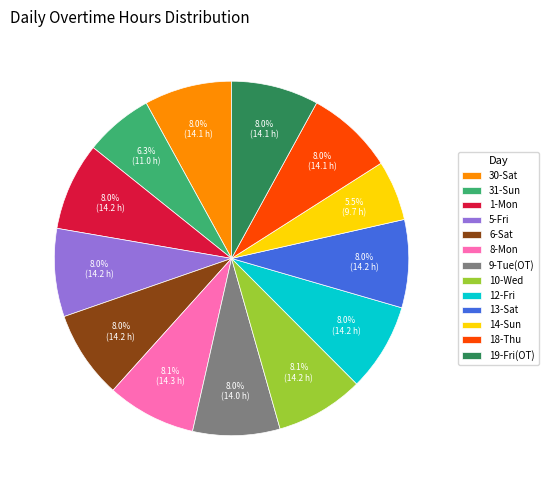

Which has a higher value, 5-Fri or 31-Sun?

5-Fri